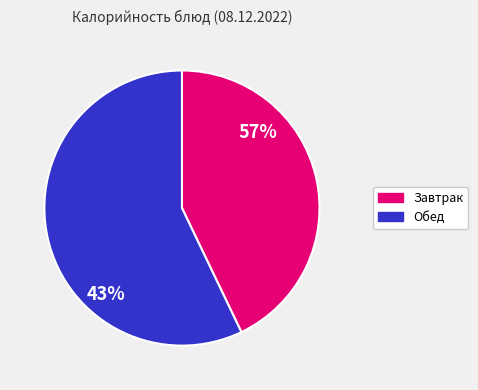

Is there any slice that represents more than half of the pie?

Yes